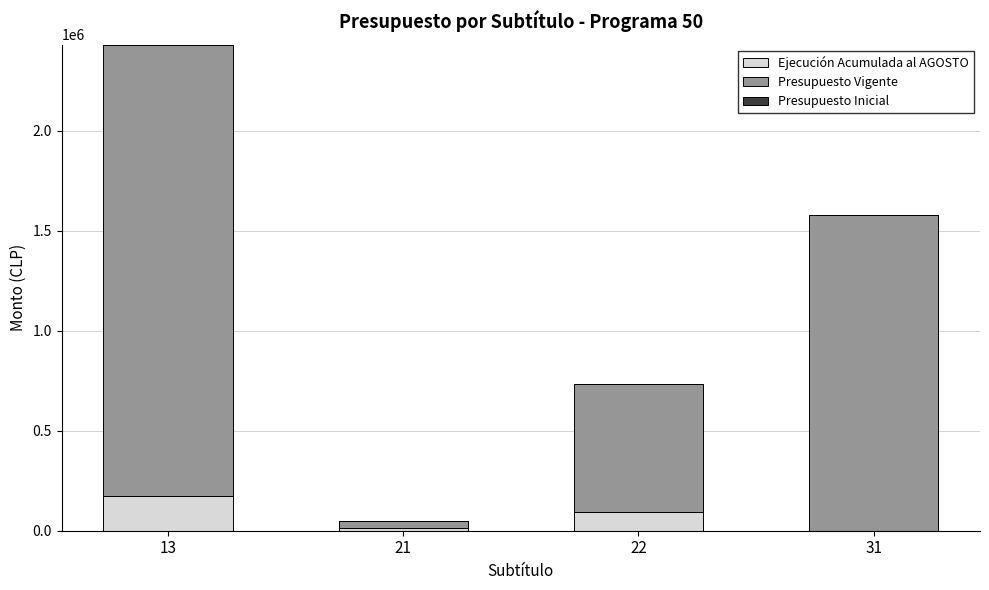

What is the highest value of the Ejecución Acumulada al AGOSTO series?

172750